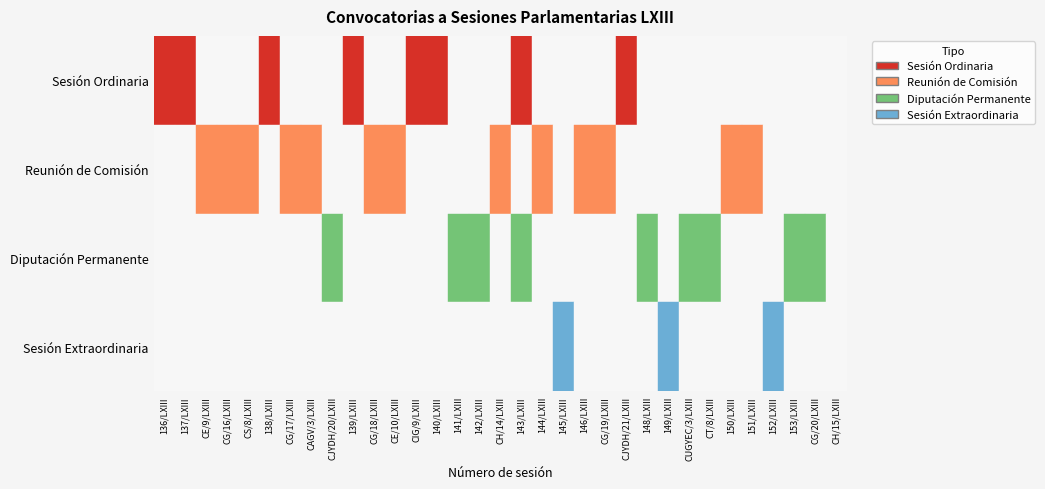

Reading right to left, transcribe all the data shown in this chart.

Sesión Ordinaria: CH/15/LXIII=0	CG/20/LXIII=0	153/LXIII=0	152/LXIII=0	151/LXIII=0	150/LXIII=0	CT/8/LXIII=0	CUGYEC/3/LXIII=0	149/LXIII=0	148/LXIII=0	CJYDH/21/LXIII=1	CG/19/LXIII=0	146/LXIII=0	145/LXIII=0	144/LXIII=0	143/LXIII=1	CH/14/LXIII=0	142/LXIII=0	141/LXIII=0	140/LXIII=1	CIG/9/LXIII=1	CE/10/LXIII=0	CG/18/LXIII=0	139/LXIII=1	CJYDH/20/LXIII=0	CAGV/3/LXIII=0	CG/17/LXIII=0	138/LXIII=1	CS/8/LXIII=0	CG/16/LXIII=0	CE/9/LXIII=0	137/LXIII=1	136/LXIII=1
Reunión de Comisión: CH/15/LXIII=0	CG/20/LXIII=0	153/LXIII=0	152/LXIII=0	151/LXIII=1	150/LXIII=1	CT/8/LXIII=0	CUGYEC/3/LXIII=0	149/LXIII=0	148/LXIII=0	CJYDH/21/LXIII=0	CG/19/LXIII=1	146/LXIII=1	145/LXIII=0	144/LXIII=1	143/LXIII=0	CH/14/LXIII=1	142/LXIII=0	141/LXIII=0	140/LXIII=0	CIG/9/LXIII=0	CE/10/LXIII=1	CG/18/LXIII=1	139/LXIII=0	CJYDH/20/LXIII=0	CAGV/3/LXIII=1	CG/17/LXIII=1	138/LXIII=0	CS/8/LXIII=1	CG/16/LXIII=1	CE/9/LXIII=1	137/LXIII=0	136/LXIII=0
Diputación Permanente: CH/15/LXIII=0	CG/20/LXIII=1	153/LXIII=1	152/LXIII=0	151/LXIII=0	150/LXIII=0	CT/8/LXIII=1	CUGYEC/3/LXIII=1	149/LXIII=0	148/LXIII=1	CJYDH/21/LXIII=0	CG/19/LXIII=0	146/LXIII=0	145/LXIII=0	144/LXIII=0	143/LXIII=1	CH/14/LXIII=0	142/LXIII=1	141/LXIII=1	140/LXIII=0	CIG/9/LXIII=0	CE/10/LXIII=0	CG/18/LXIII=0	139/LXIII=0	CJYDH/20/LXIII=1	CAGV/3/LXIII=0	CG/17/LXIII=0	138/LXIII=0	CS/8/LXIII=0	CG/16/LXIII=0	CE/9/LXIII=0	137/LXIII=0	136/LXIII=0
Sesión Extraordinaria: CH/15/LXIII=0	CG/20/LXIII=0	153/LXIII=0	152/LXIII=1	151/LXIII=0	150/LXIII=0	CT/8/LXIII=0	CUGYEC/3/LXIII=0	149/LXIII=1	148/LXIII=0	CJYDH/21/LXIII=0	CG/19/LXIII=0	146/LXIII=0	145/LXIII=1	144/LXIII=0	143/LXIII=0	CH/14/LXIII=0	142/LXIII=0	141/LXIII=0	140/LXIII=0	CIG/9/LXIII=0	CE/10/LXIII=0	CG/18/LXIII=0	139/LXIII=0	CJYDH/20/LXIII=0	CAGV/3/LXIII=0	CG/17/LXIII=0	138/LXIII=0	CS/8/LXIII=0	CG/16/LXIII=0	CE/9/LXIII=0	137/LXIII=0	136/LXIII=0